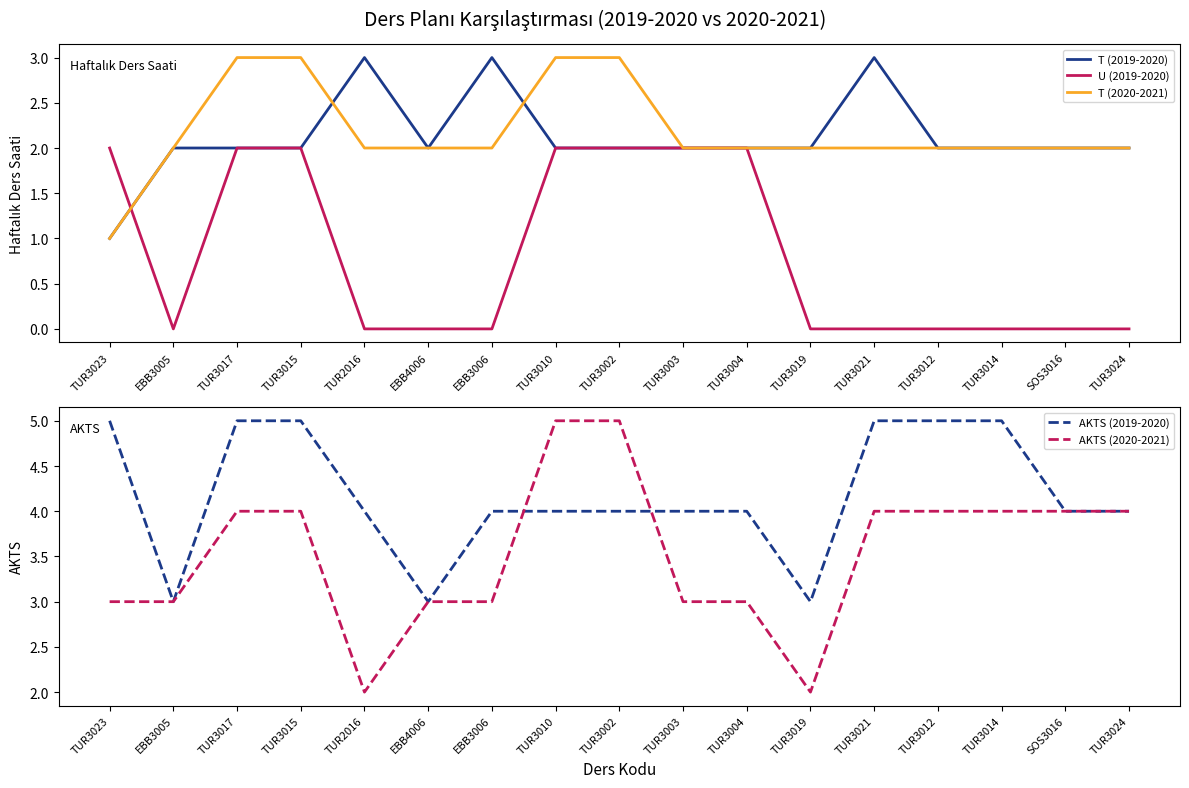

At how many categories does at least one series exceed 0?

17